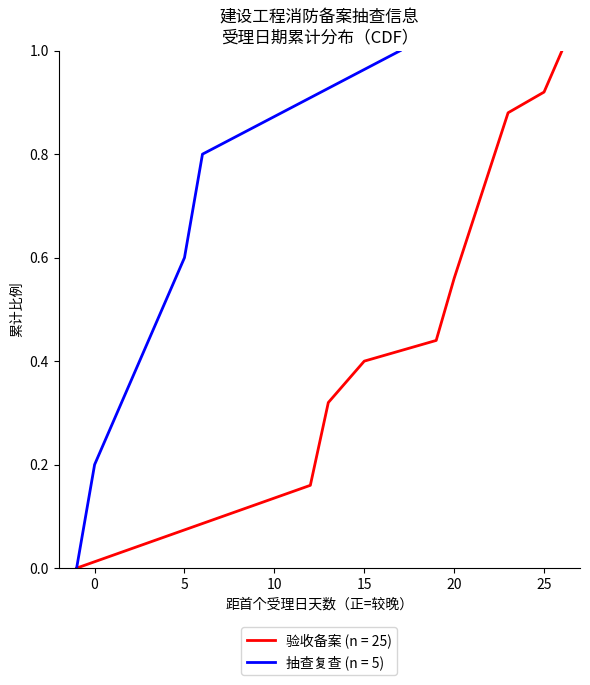

How many values are above zero?

4